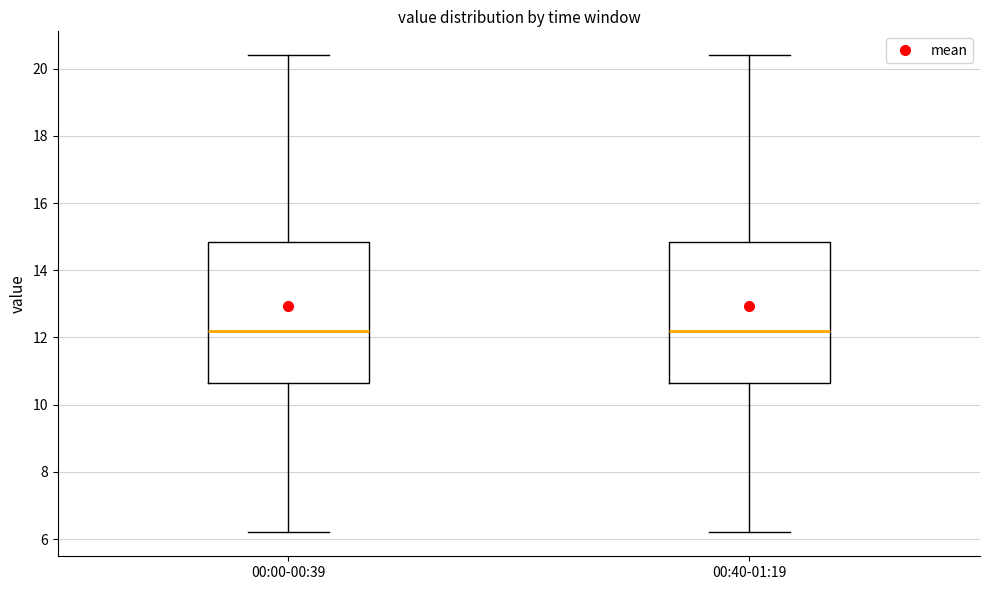

Where is the upper edge of the box for 00:40-01:19 on the y-axis? The values are not printed on the chart, so give them approximately, as read against the axis.

14.8